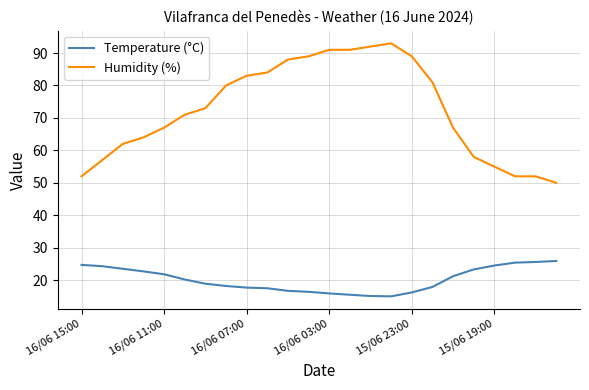

What is the maximum value shown in the chart?

93.0